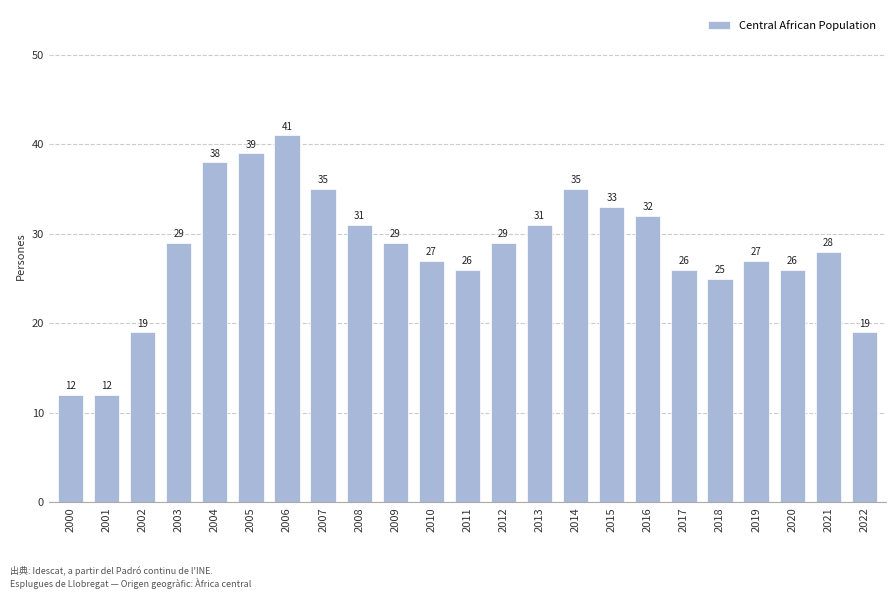

Reading left to right, what are all the values shown in this chart?

2000=12	2001=12	2002=19	2003=29	2004=38	2005=39	2006=41	2007=35	2008=31	2009=29	2010=27	2011=26	2012=29	2013=31	2014=35	2015=33	2016=32	2017=26	2018=25	2019=27	2020=26	2021=28	2022=19